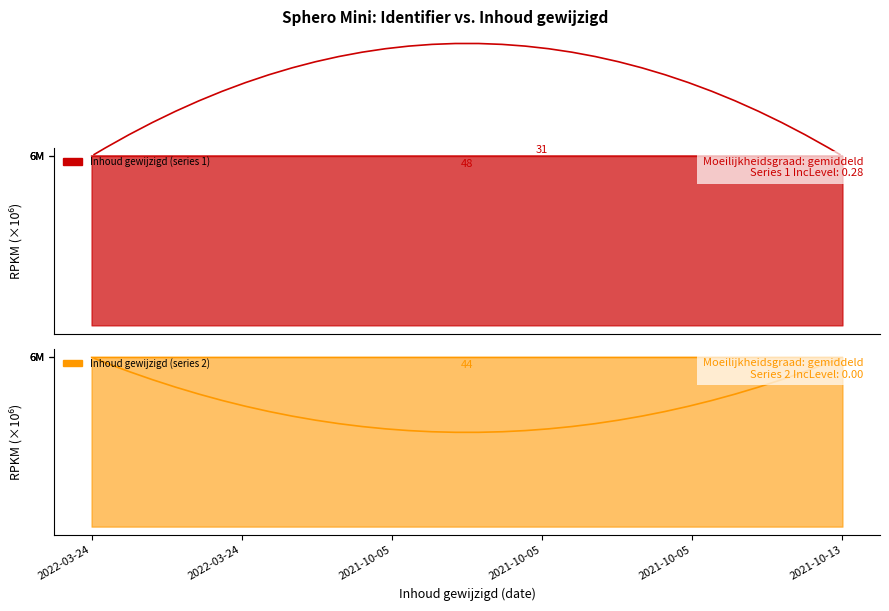

Reading left to right, list all the values displayed in this chart.

2022-03-24=6839892	2022-03-24=6839896	2021-10-05=6839902	2021-10-05=6839904	2021-10-05=6839906	2021-10-13=6839908